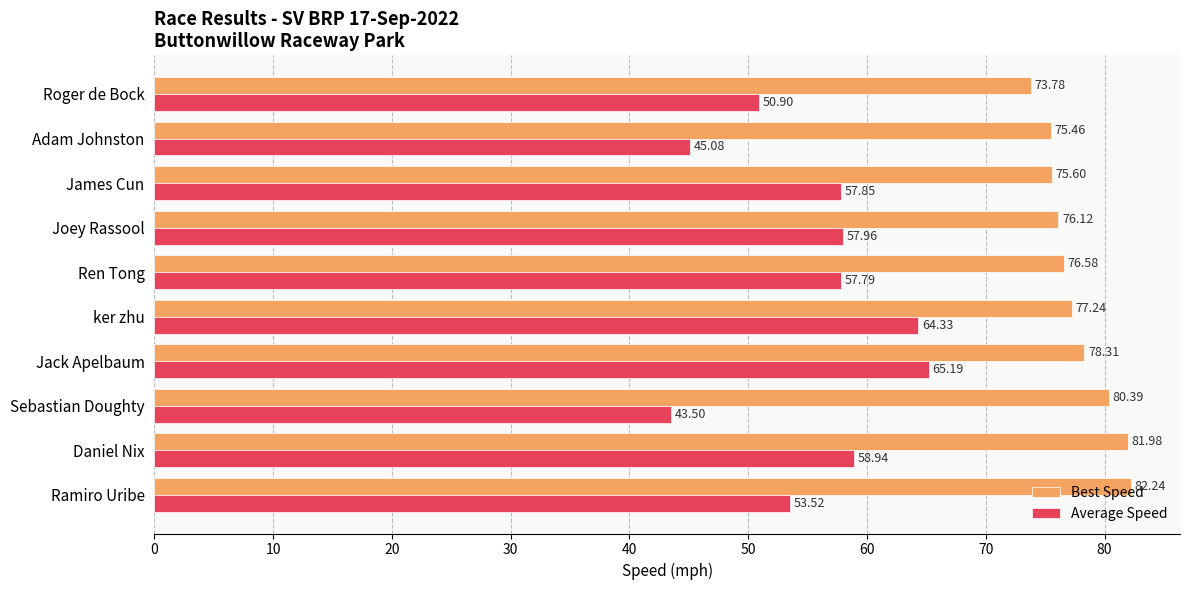

Between Sebastian Doughty and Adam Johnston, which series saw the biggest shift?

Best Speed